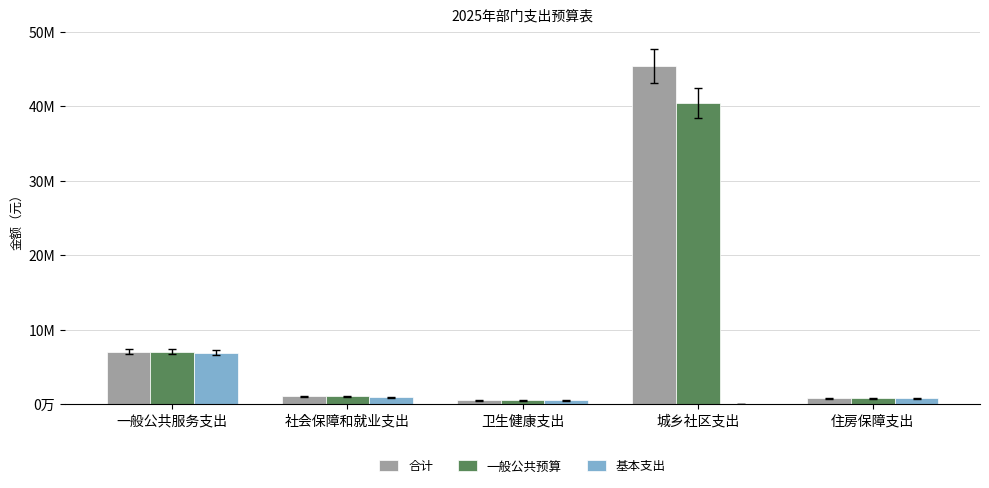

Which series has the largest range (max minus min)?

合计